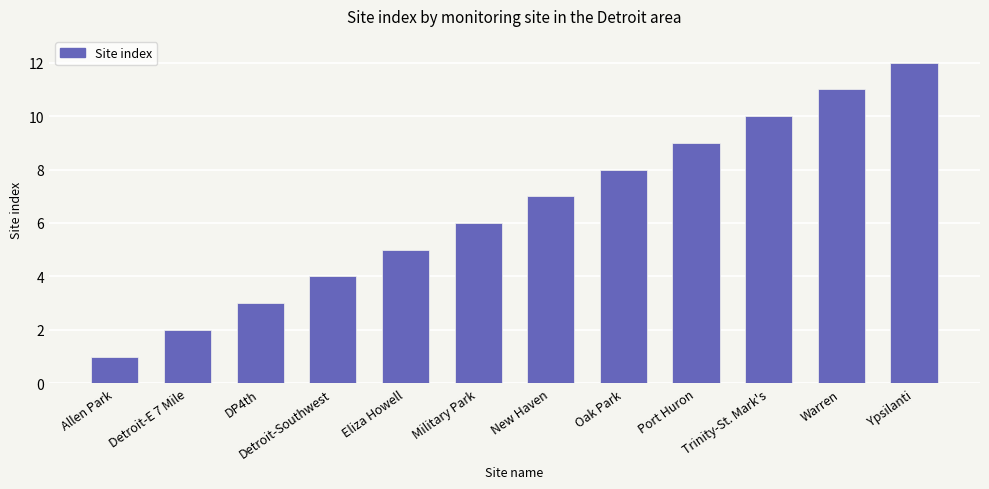

What position from the left is Oak Park?

8